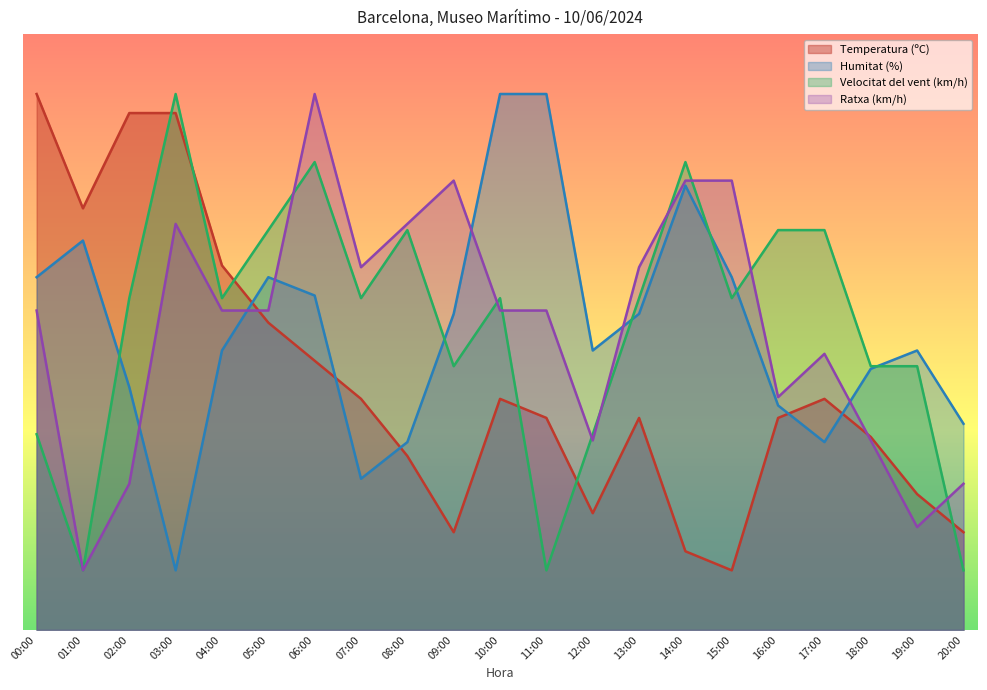

How many times do Velocitat del vent (km/h) and Ratxa (km/h) cross each other?

9